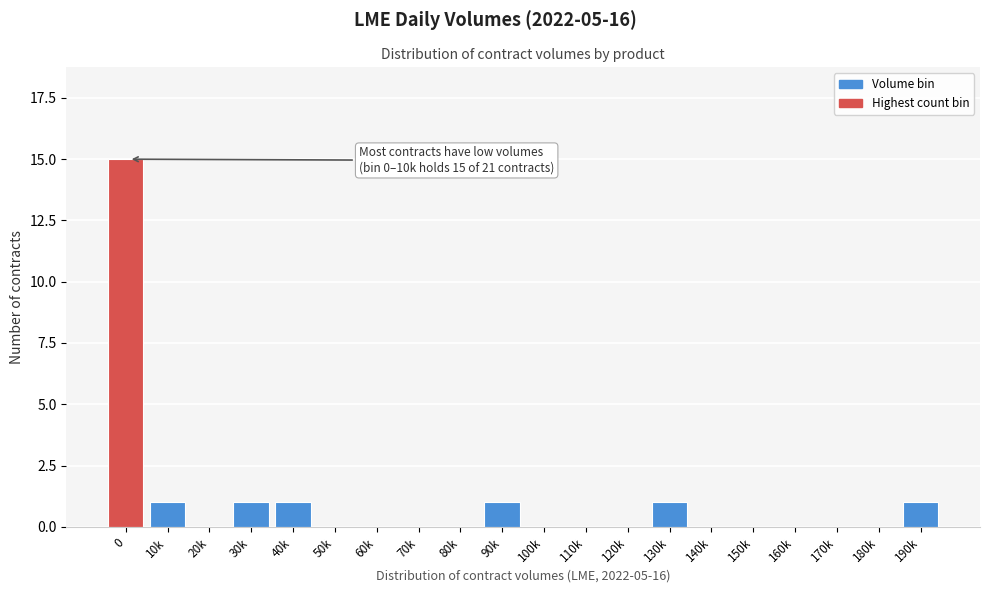

Reading left to right, list all the values displayed in this chart.

0=15	10k=1	20k=0	30k=1	40k=1	50k=0	60k=0	70k=0	80k=0	90k=1	100k=0	110k=0	120k=0	130k=1	140k=0	150k=0	160k=0	170k=0	180k=0	190k=1